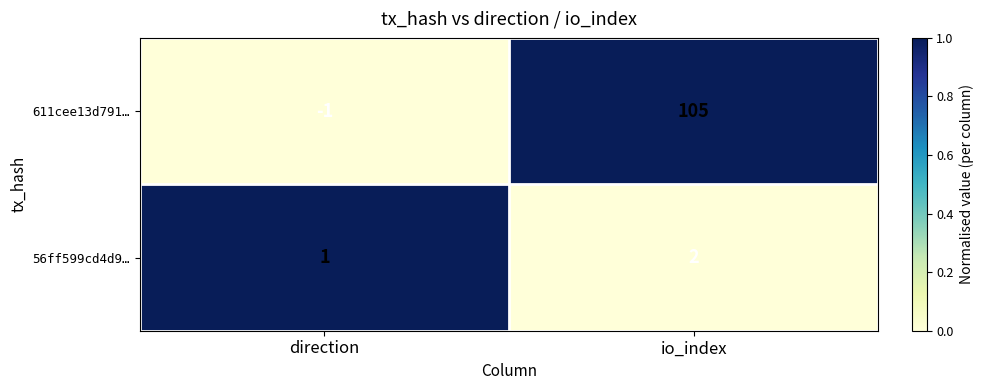

Reading left to right, what are all the values shown in this chart?

611cee13d791…: direction=-1	io_index=105
56ff599cd4d9…: direction=1	io_index=2